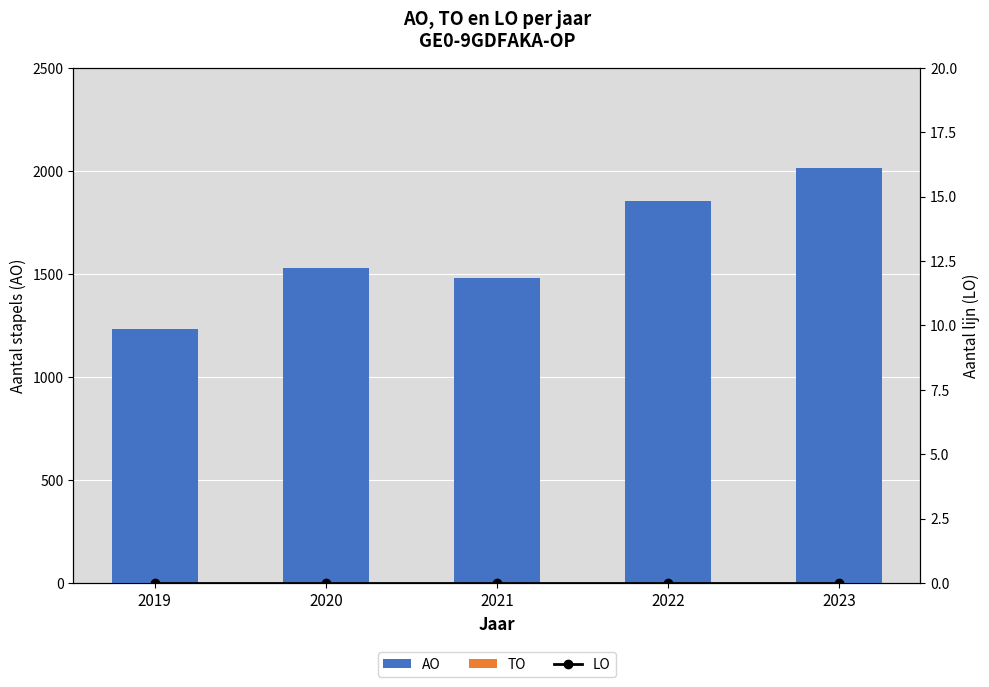

Is the value of TO at 2019 greater than the value of AO at 2021?

No